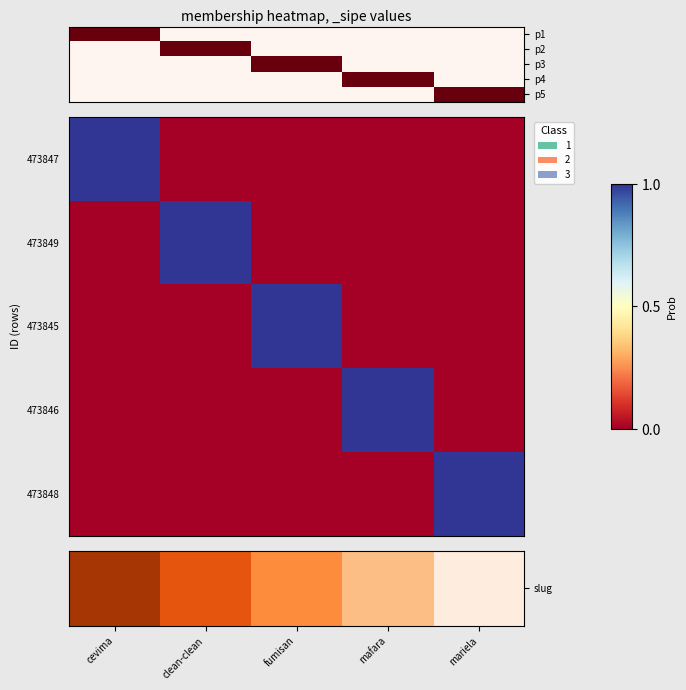

What is the highest value of the 473847 series?

1